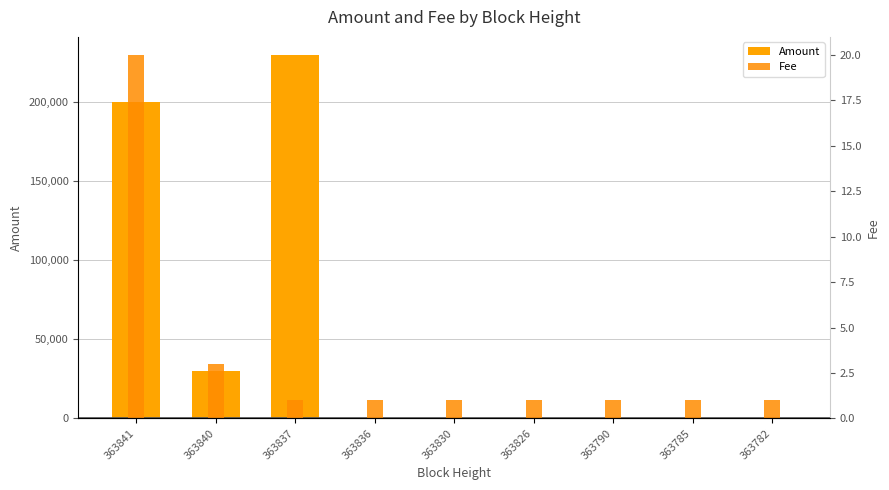

True or false: Amount has a value of 3.0 at 363830.

True